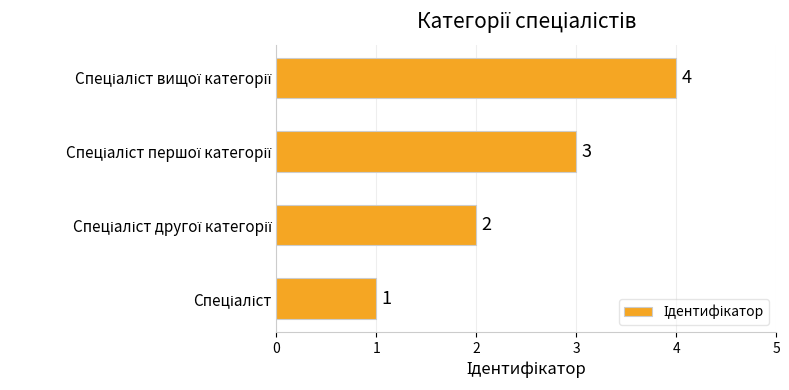

What is the smallest value displayed?

1